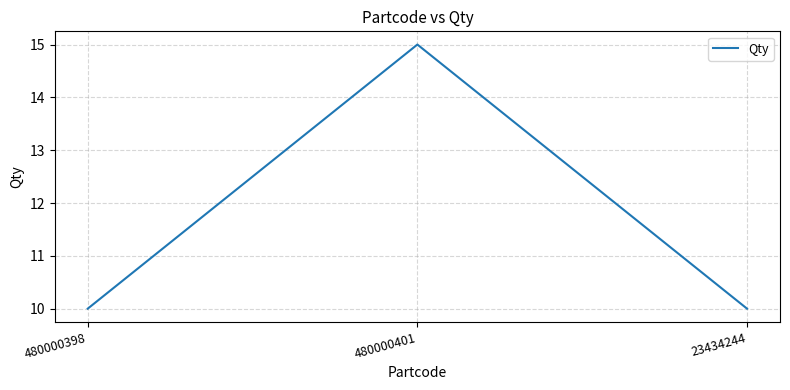

What is the sum of all values?

35